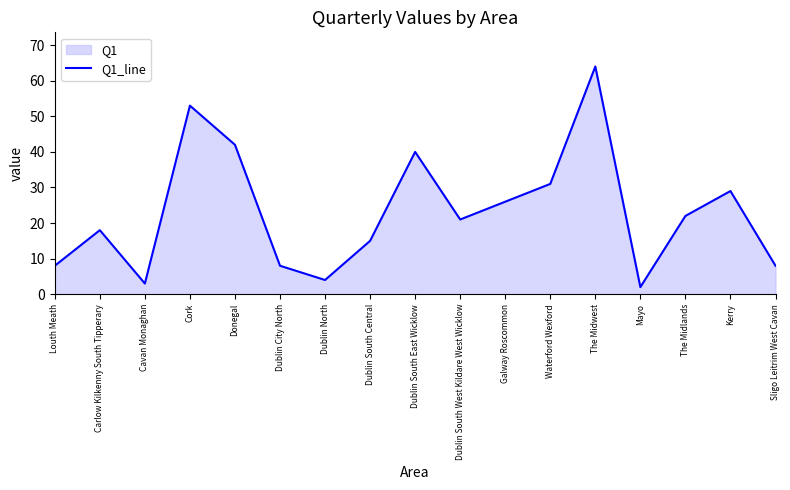

What is the label of the 11th point from the right?

Dublin North